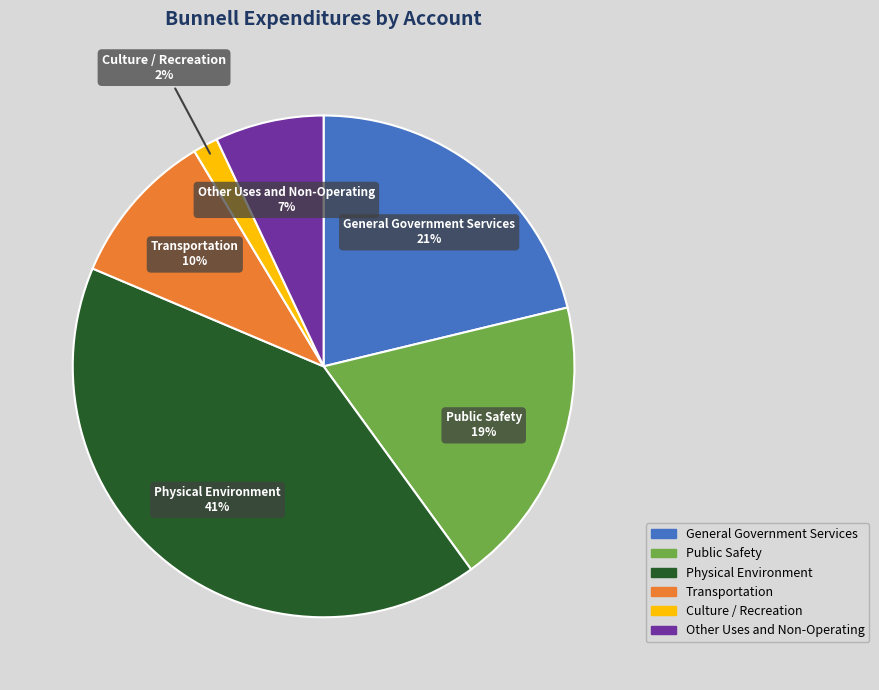

Is the sum of General Government Services and Transportation greater than half?

No